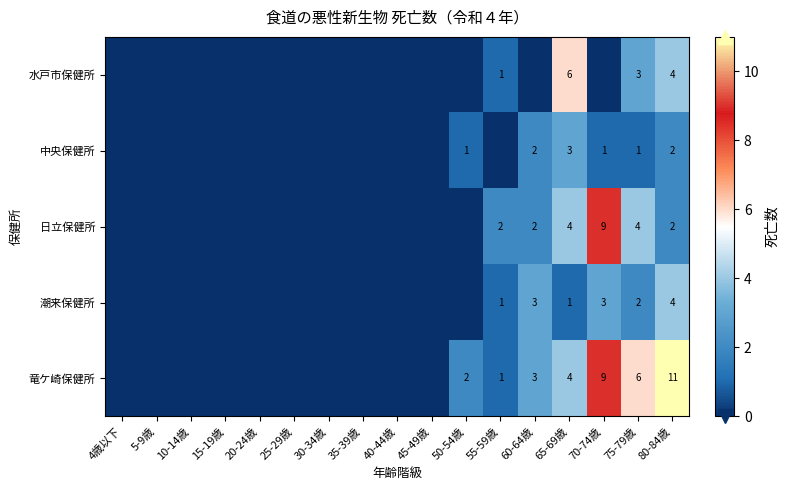

The value of 竜ケ崎保健所 at 50-54歳 is 2. True or false?

True